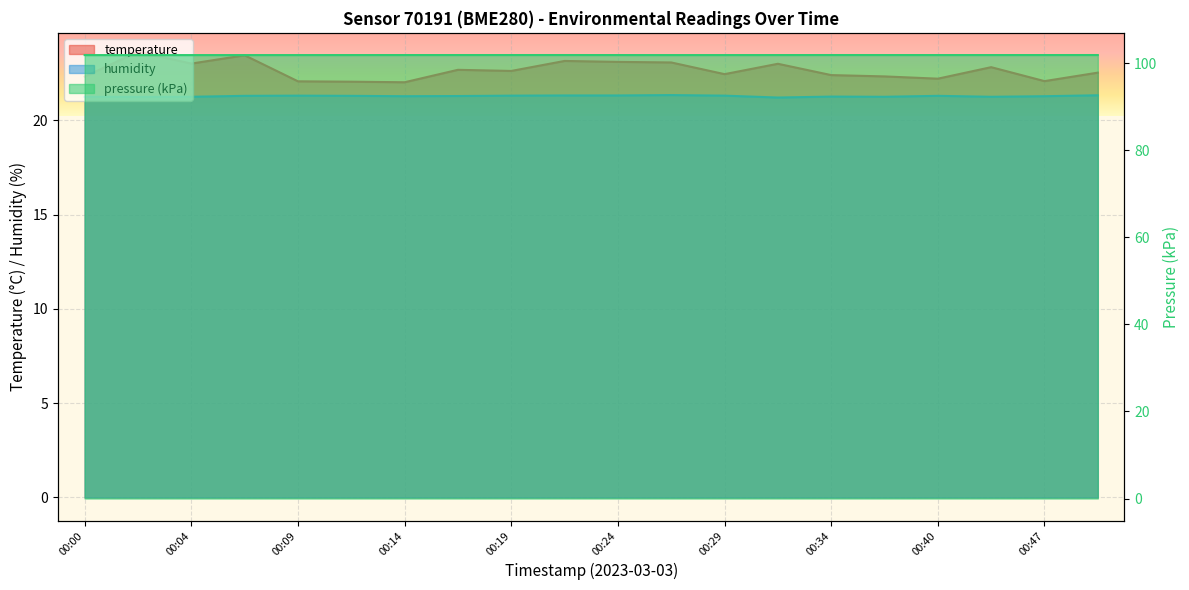

At which label is humidity closest to 21?

00:32